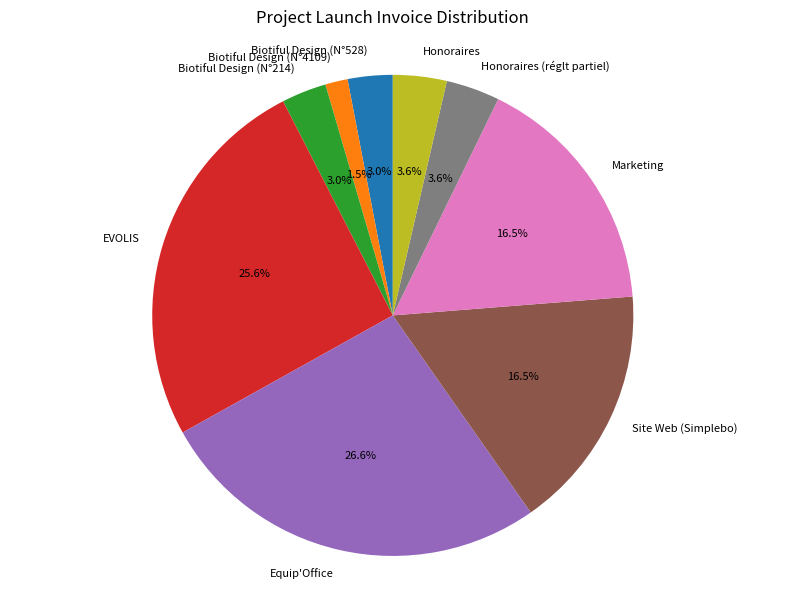

Does Biotiful Design (N°528) represent more than half of the total?

No